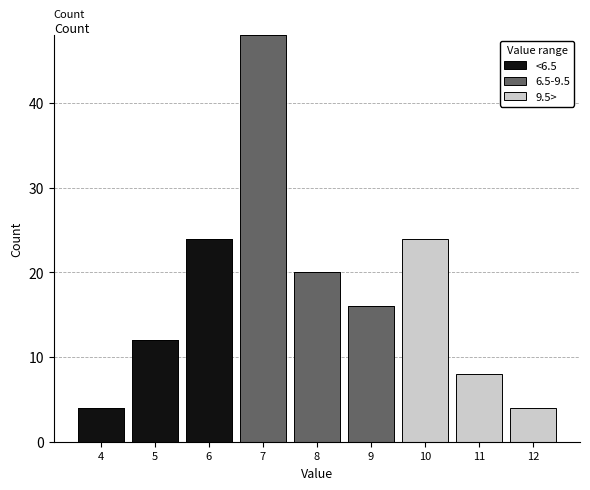

Reading left to right, transcribe the values for <6.5.

4=4	5=12	6=24	7=0	8=0	9=0	10=0	11=0	12=0